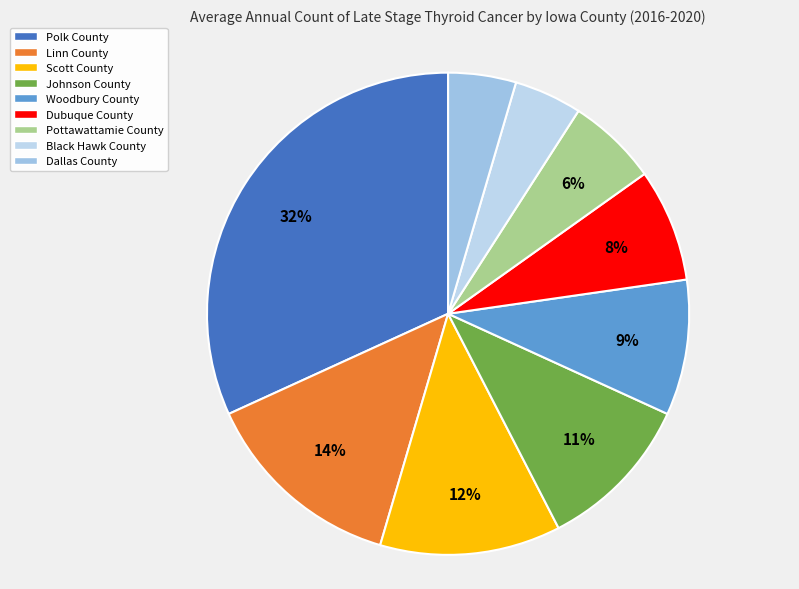

How many slices are in this pie chart?

9